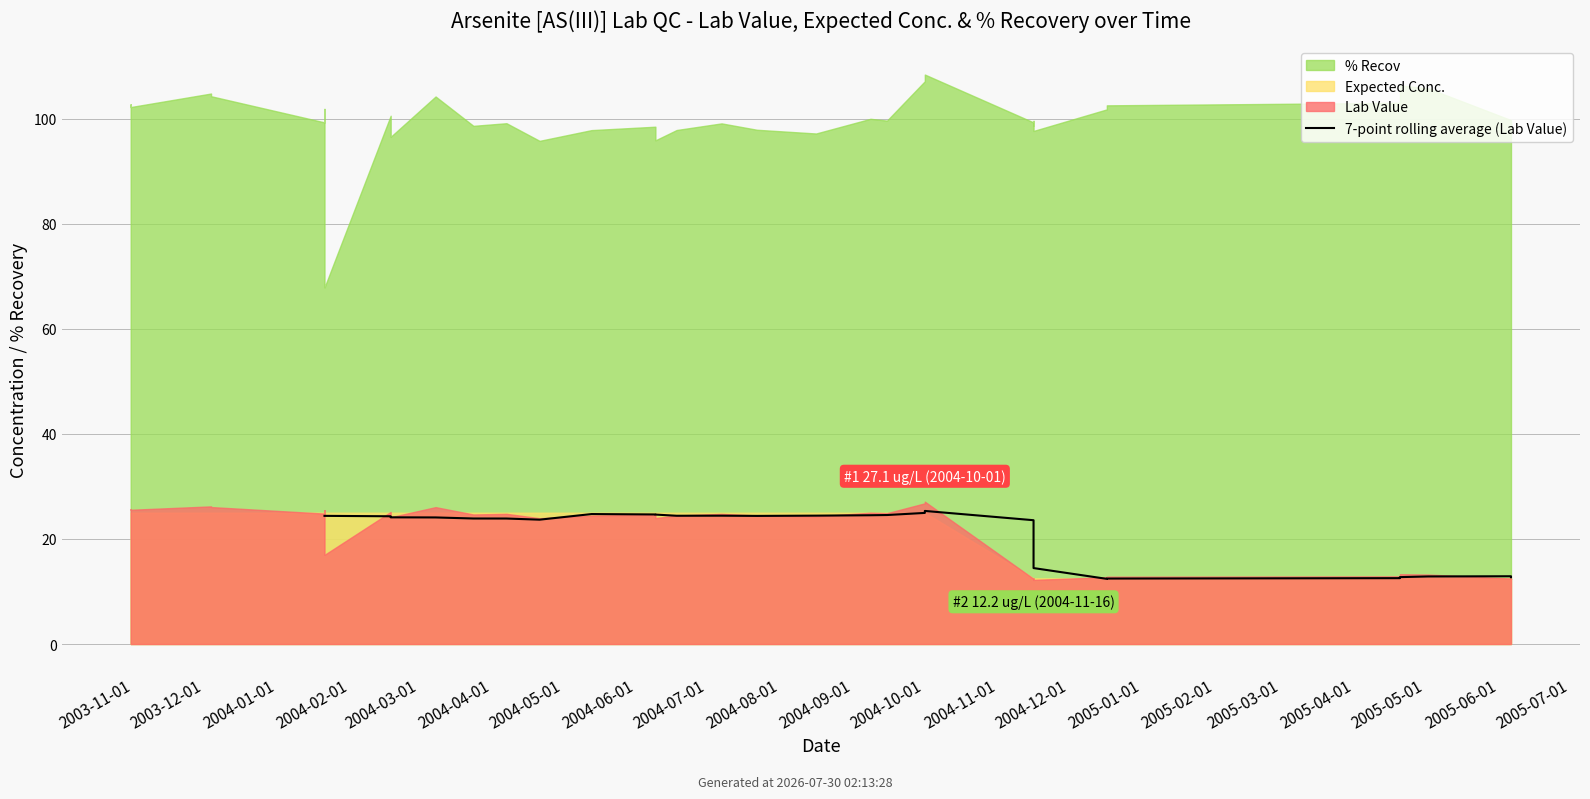

How many categories are shown in the chart?

40